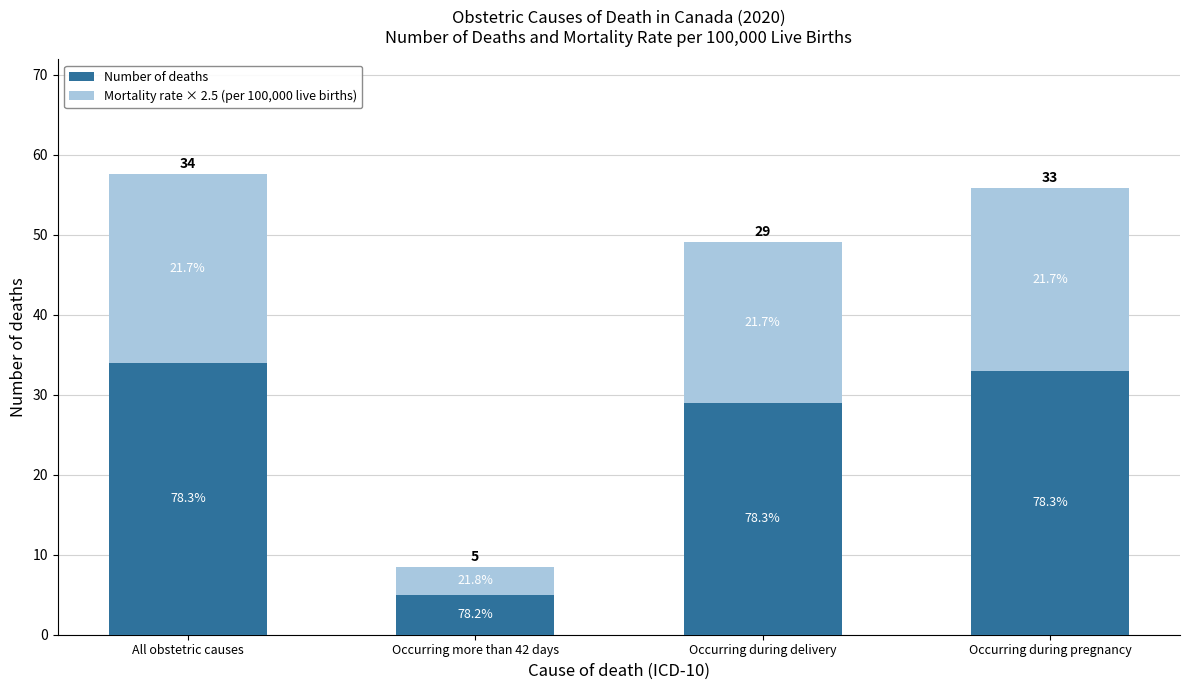

What is the total value across all series at Occurring more than 42 days?

8.5